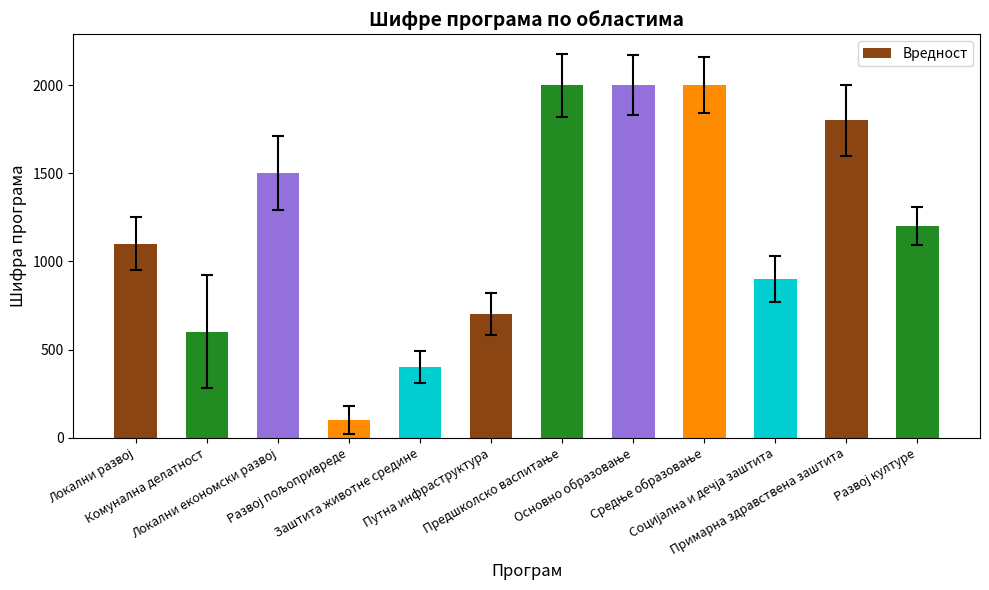

What is the greatest value displayed?

2003